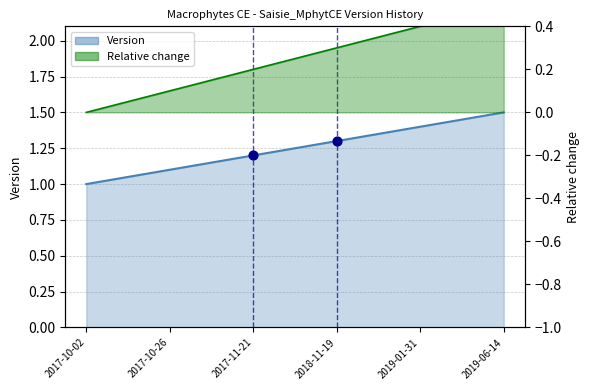

At which category is the sum across all series the highest?

2019-06-14